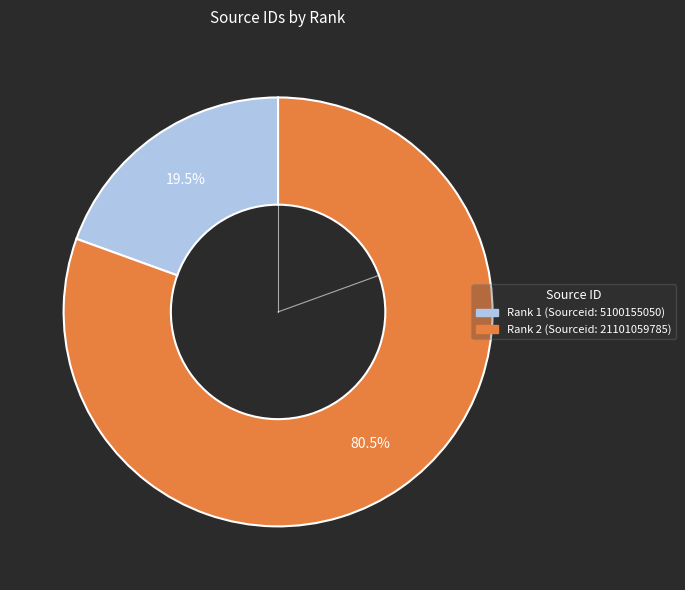

Which slice is the smallest?

Rank 1 (Sourceid: 5100155050)